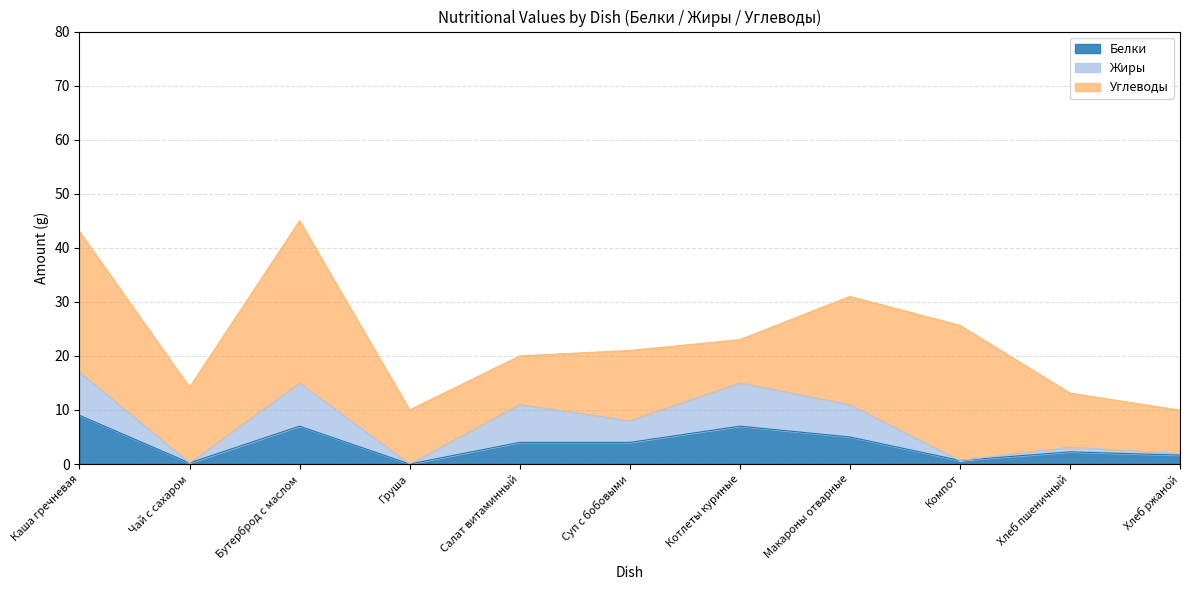

Read the Белки value at Каша гречневая.

9.0